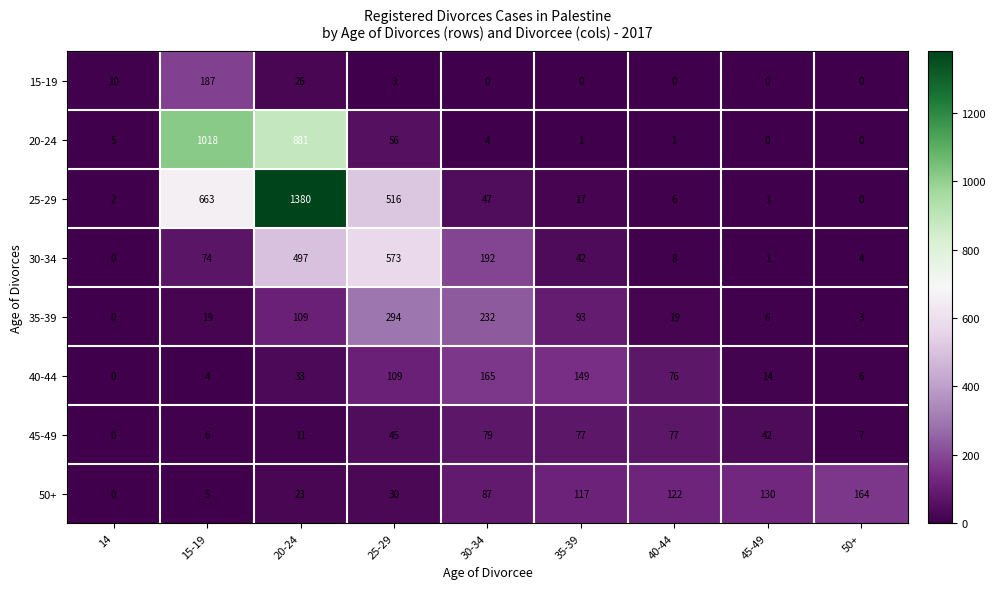

What is the greatest value displayed?

1380